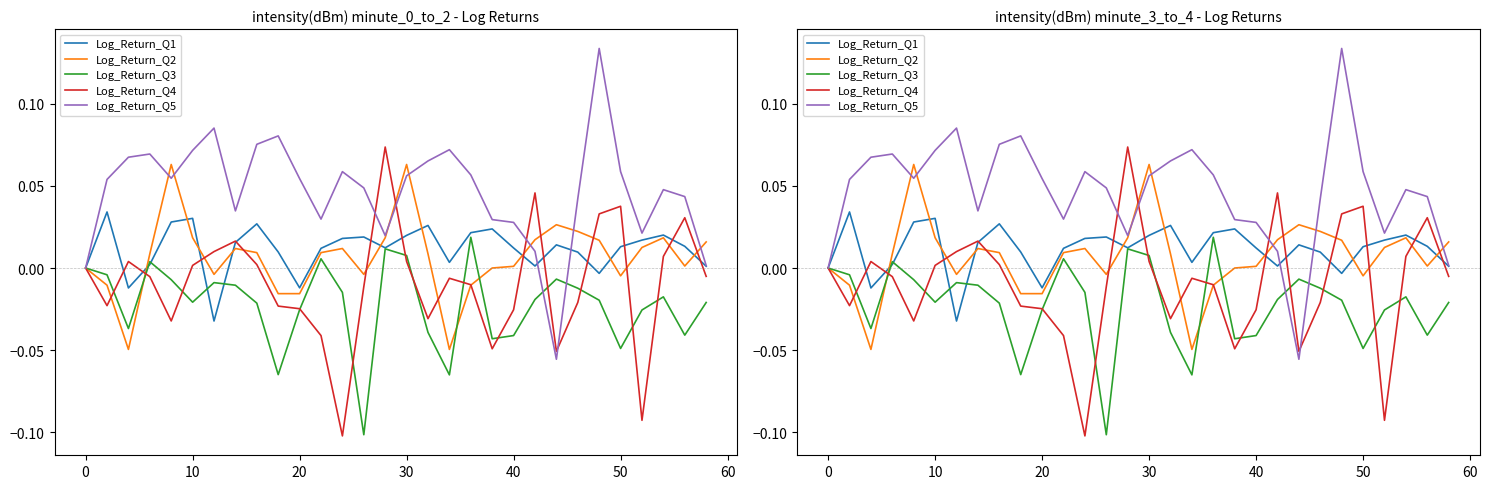

How many positive values does the Log_Return_Q2 series have?

19